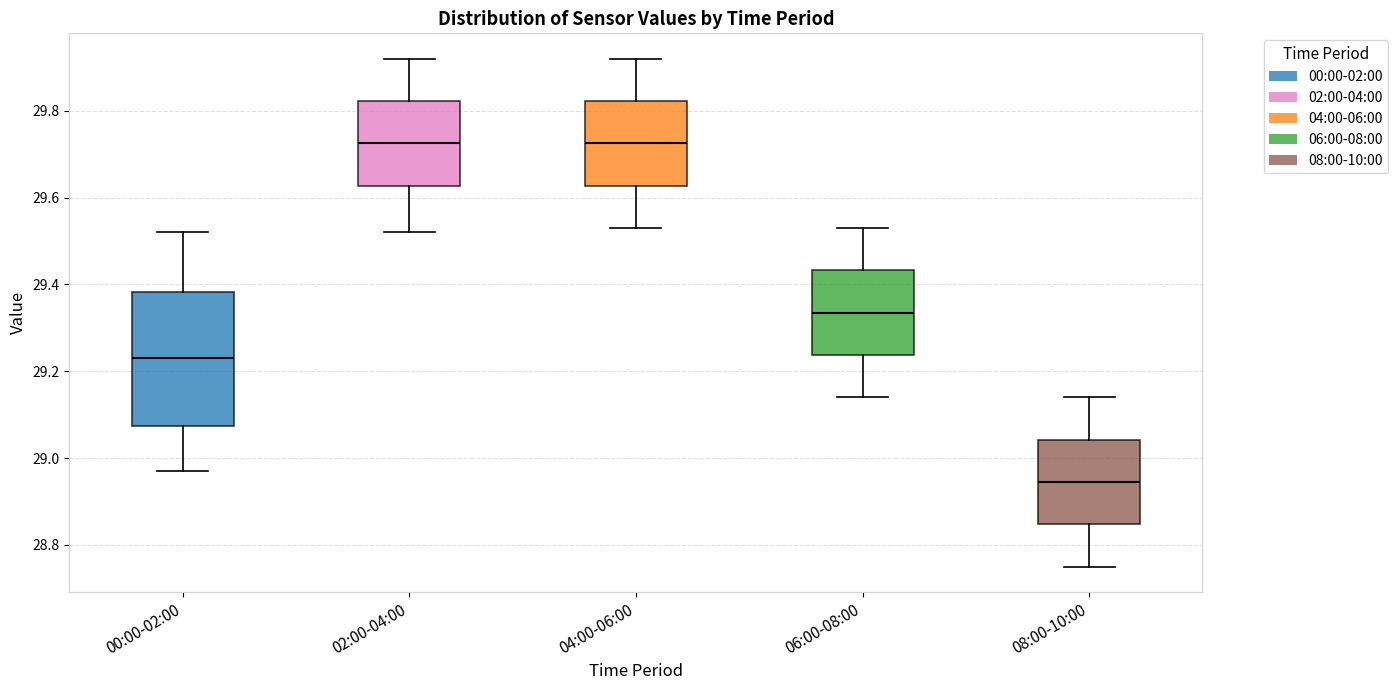

Which box is the tallest, from its lower edge to its upper edge?

00:00-02:00